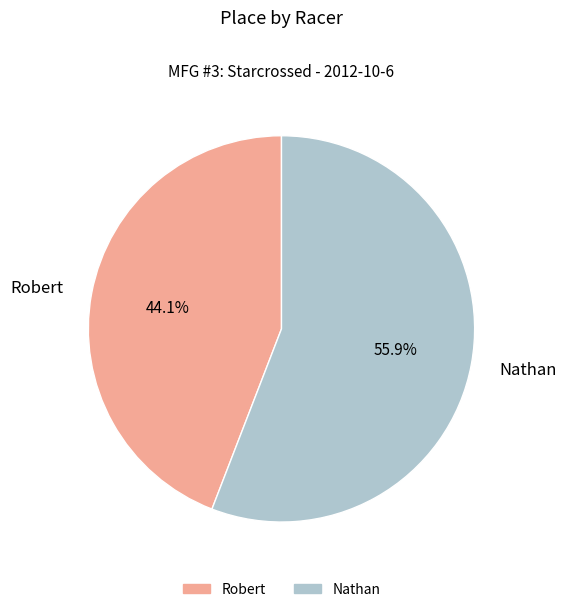

Do Nathan and Robert together represent more than half of the pie?

Yes